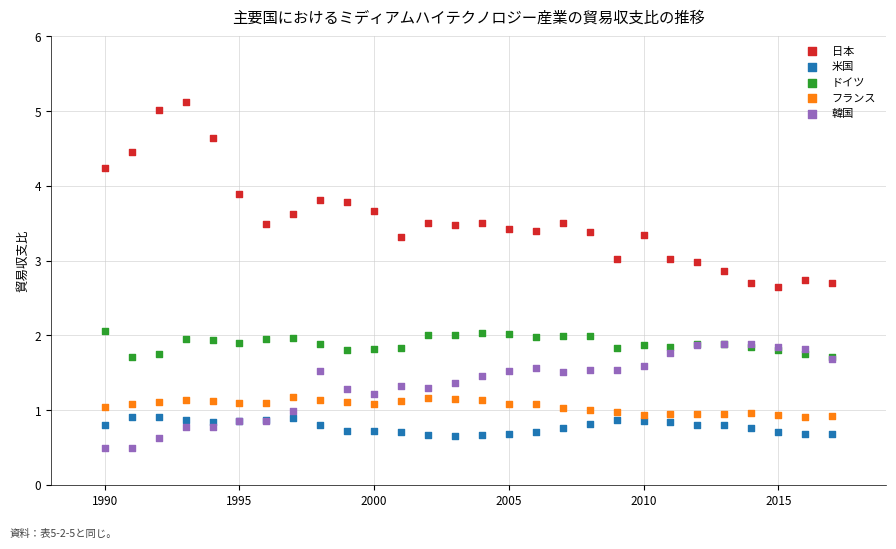

Which series reaches the minimum Y coordinate?

韓国